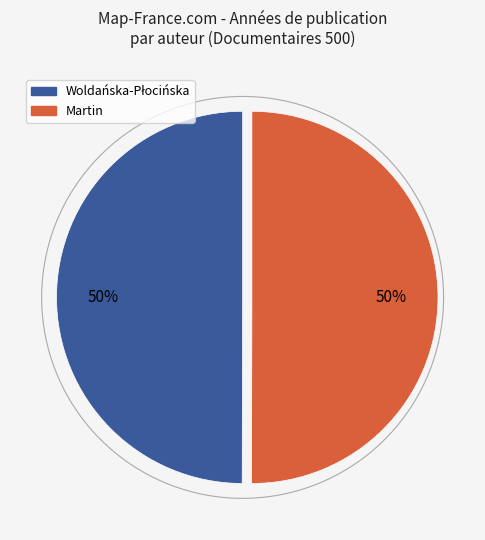

To the nearest percent, what is the combined percentage of Martin, Raphaël and Woldańska-Płocińska, Aleksandra 1985-?

100%